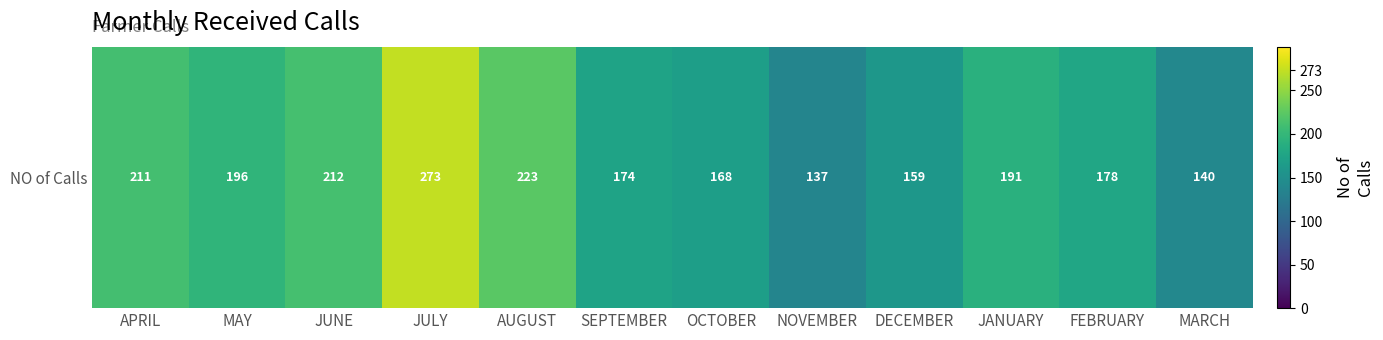

What is the maximum value shown in the chart?

273